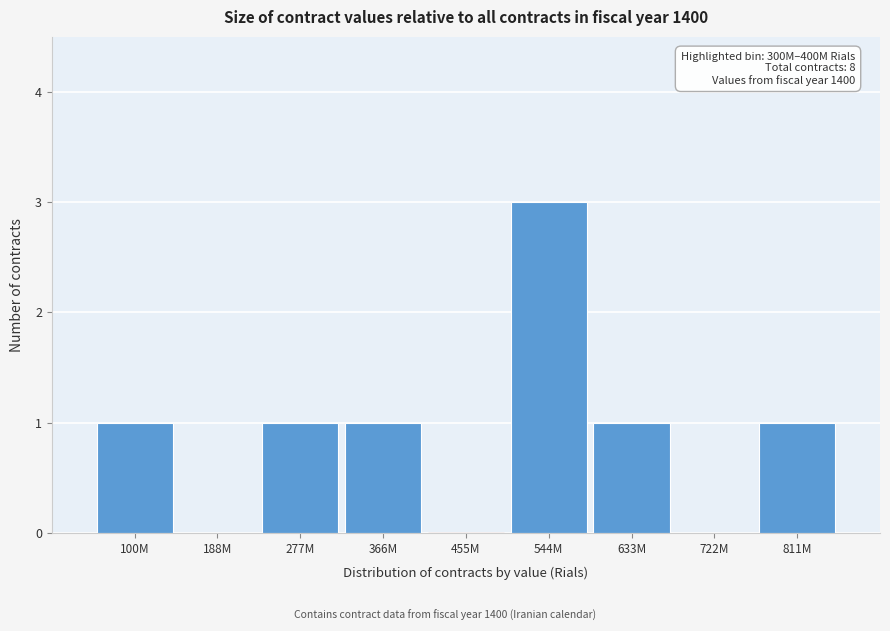

Reading right to left, transcribe all the data shown in this chart.

811M=1	722M=0	633M=1	544M=3	455M=0	366M=1	277M=1	188M=0	100M=1